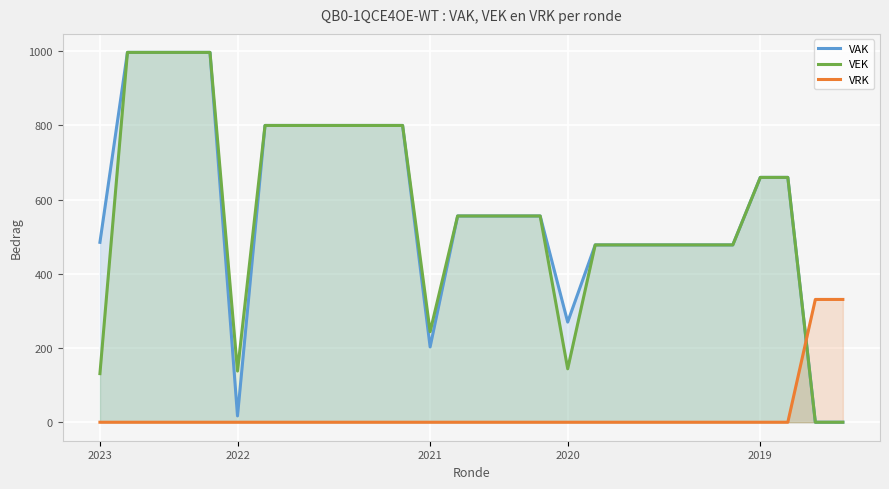

True or false: VRK has more than 0 interior local peaks.

False